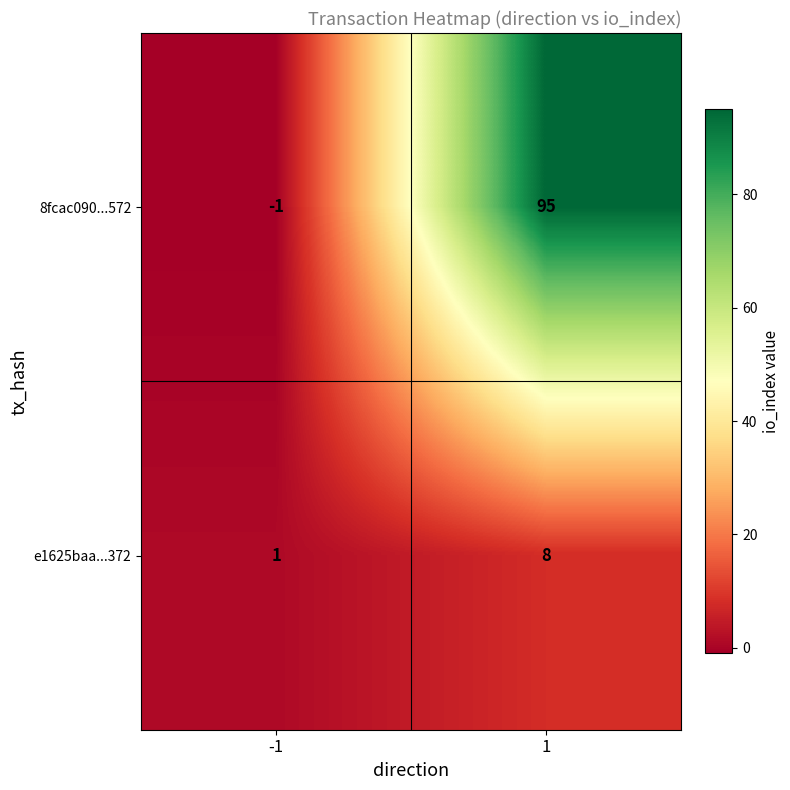

The 8fcac090...572 series shows 95 at 1. True or false?

True